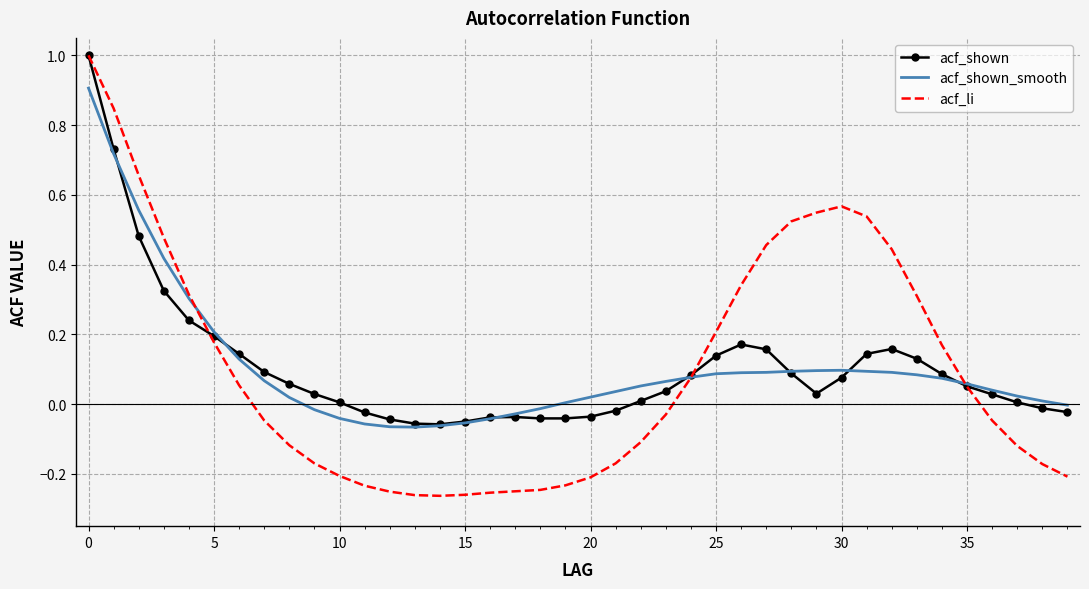

Which series has the widest spread of values?

acf_li